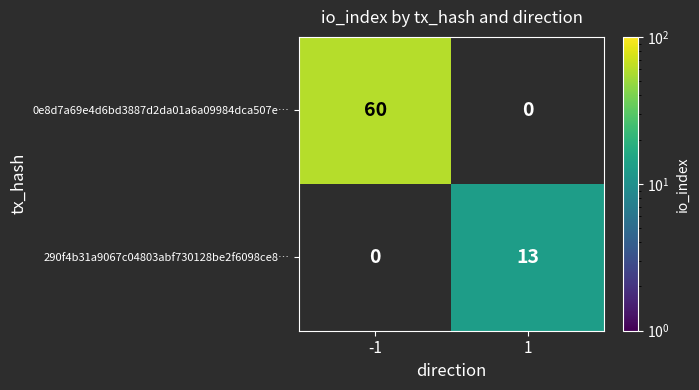

Reading right to left, what are all the values shown in this chart?

0e8d7a69e4d6bd3887d2da01a6a09984dca507e…: 0	60
290f4b31a9067c04803abf730128be2f6098ce8…: 13	0